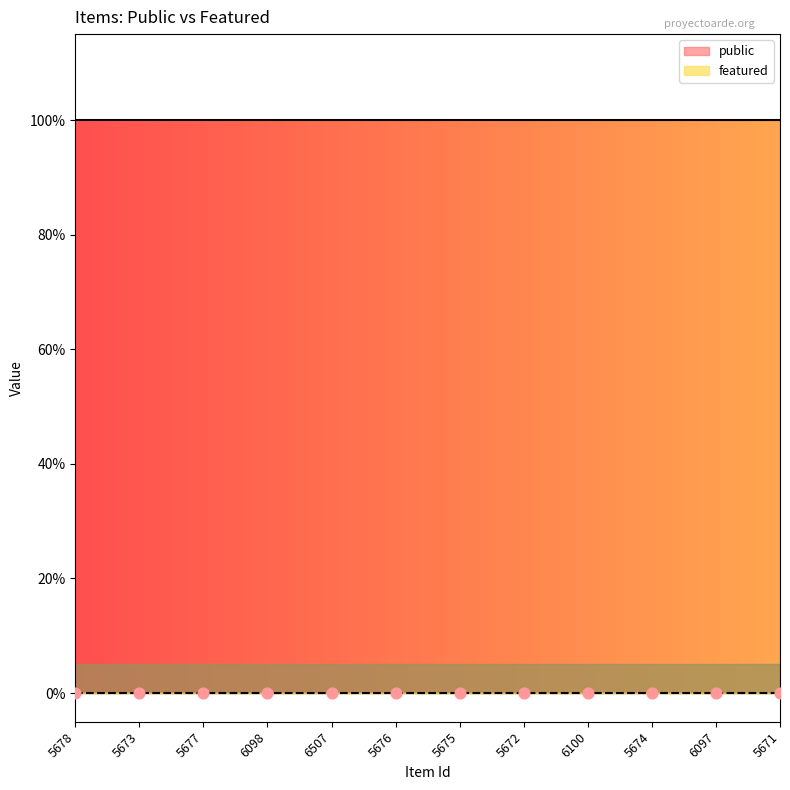

What is the total value across all series at 5676?

1